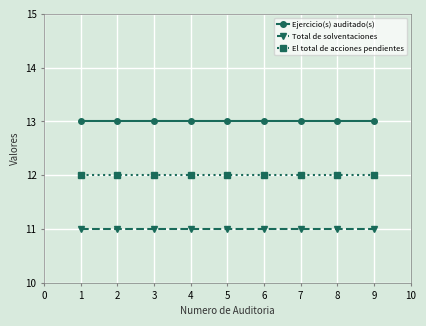

At how many categories does at least one series exceed 12?

9